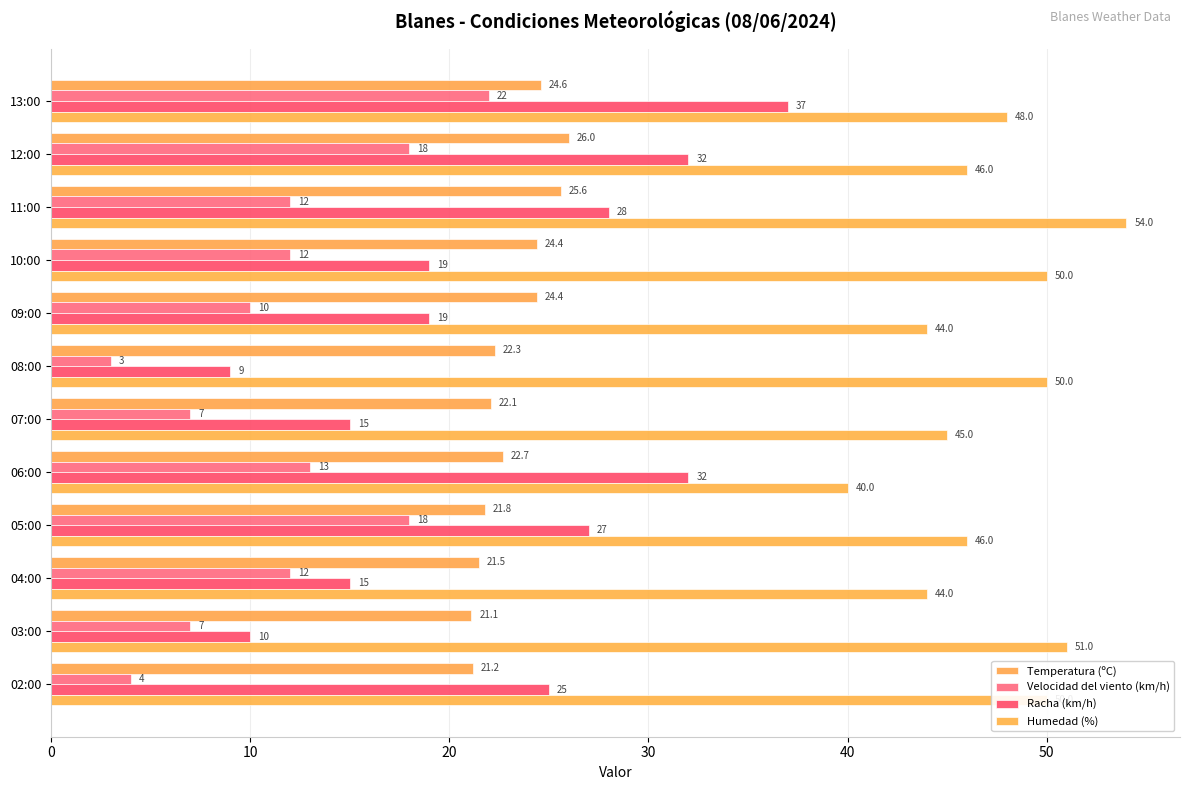

What are all the series names shown in the legend?

Temperatura (ºC), Velocidad del viento (km/h), Racha (km/h), Humedad (%)